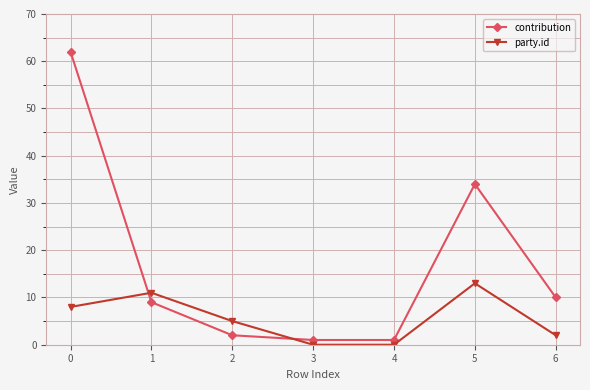

The contribution series shows 1 at 3. True or false?

True